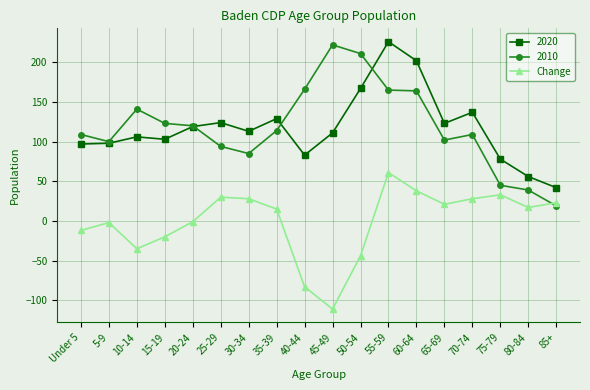

What is the label of the 4th point from the left?

15-19